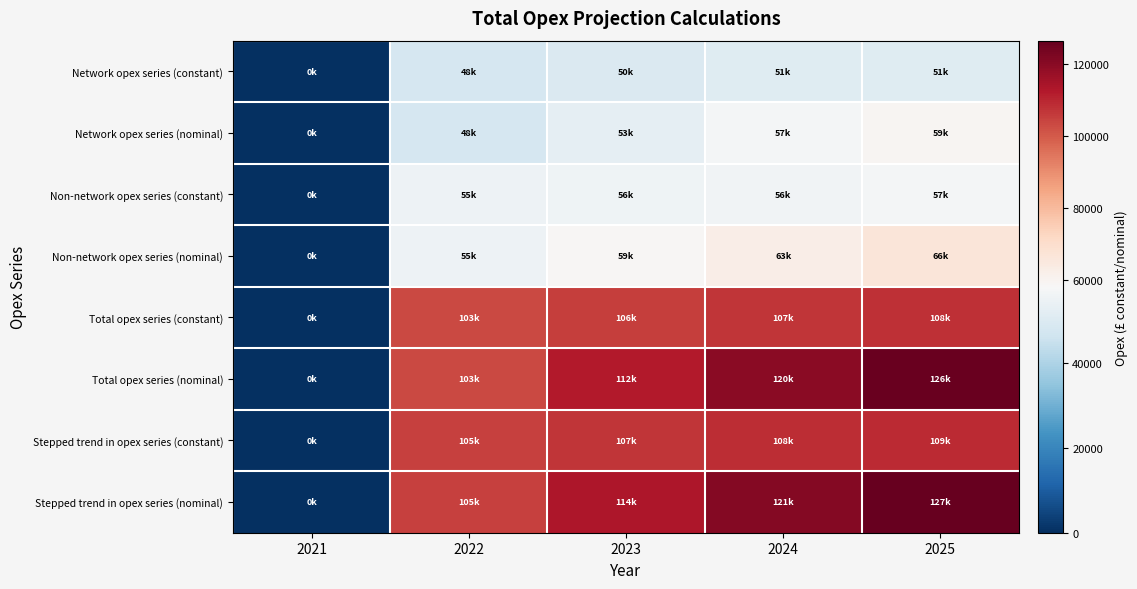

Reading left to right, list all the values displayed in this chart.

Network opex series (constant): 2021=0.0	2022=48315.8	2023=49925.5	2024=50901.7	2025=51082.3
Network opex series (nominal): 2021=0.0	2022=48315.8	2023=53005.6	2024=56866.2	2025=59327.2
Non-network opex series (constant): 2021=0.0	2022=55139.7	2023=55689.9	2024=56188.7	2025=57109.5
Non-network opex series (nominal): 2021=0.0	2022=55139.7	2023=59125.7	2024=62772.8	2025=66327.2
Total opex series (constant): 2021=0.0	2022=103455.5	2023=105615.5	2024=107090.3	2025=108191.8
Total opex series (nominal): 2021=0.0	2022=103455.5	2023=112131.3	2024=119639.0	2025=125654.4
Stepped trend in opex series (constant): 2021=0.0	2022=104847.8	2023=107045.4	2024=108389.6	2025=108940.7
Stepped trend in opex series (nominal): 2021=0.0	2022=104847.8	2023=113649.4	2024=121090.5	2025=126524.2